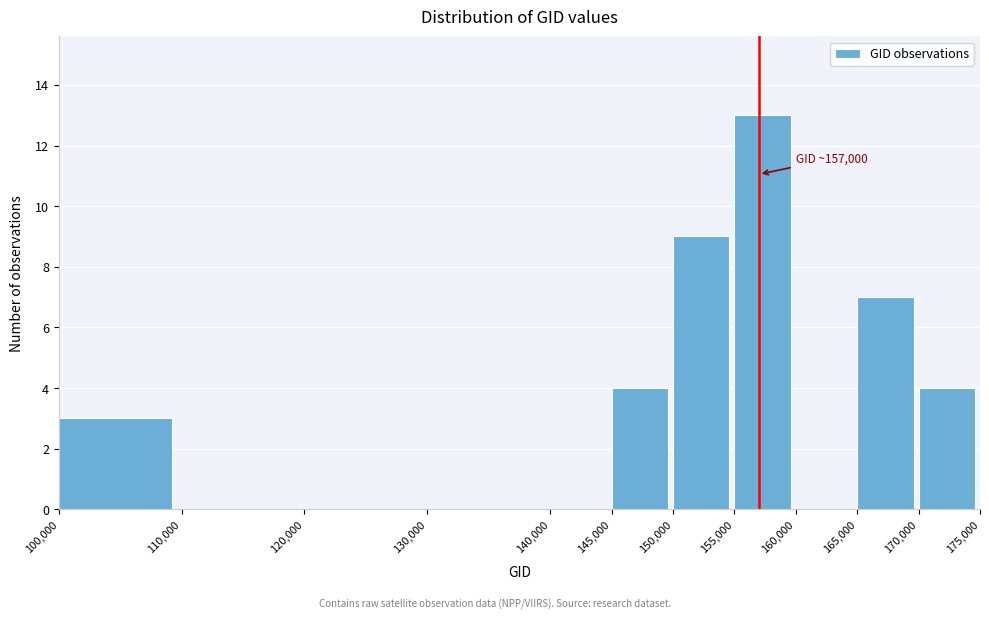

Which range on the x-axis has the tallest bar?

155,000 to 160,000